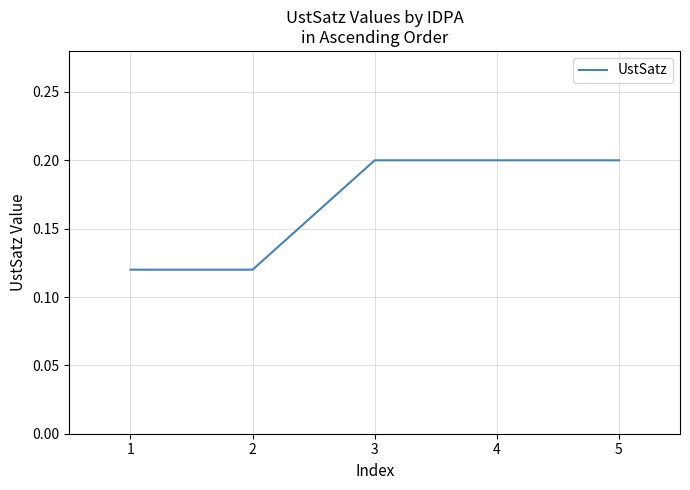

The value at 3 is 0.3. True or false?

False